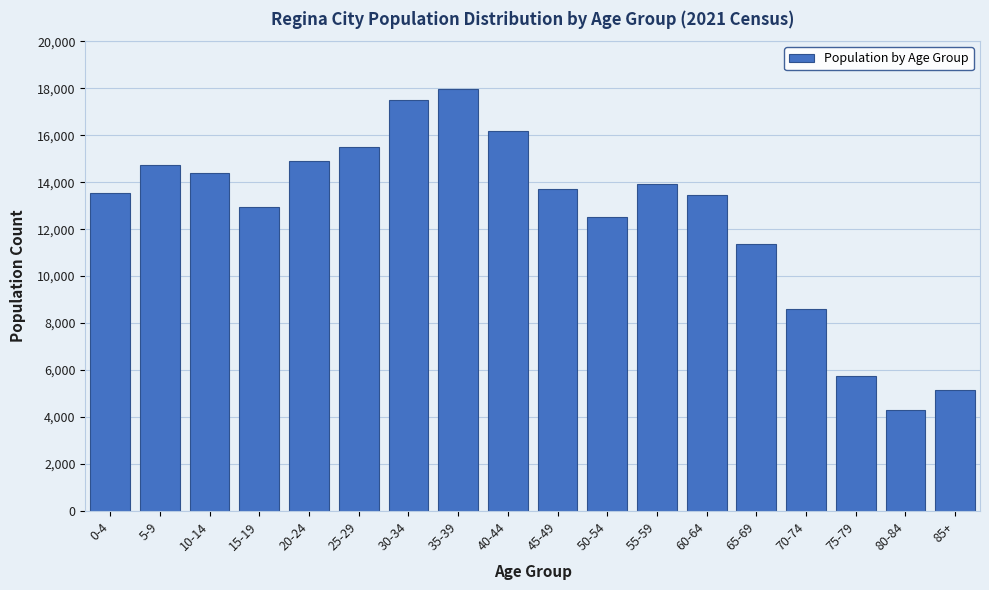

Reading right to left, transcribe all the data shown in this chart.

5150	4295	5755	8610	11370	13460	13910	12510	13715	16170	17945	17510	15475	14915	12945	14370	14730	13555